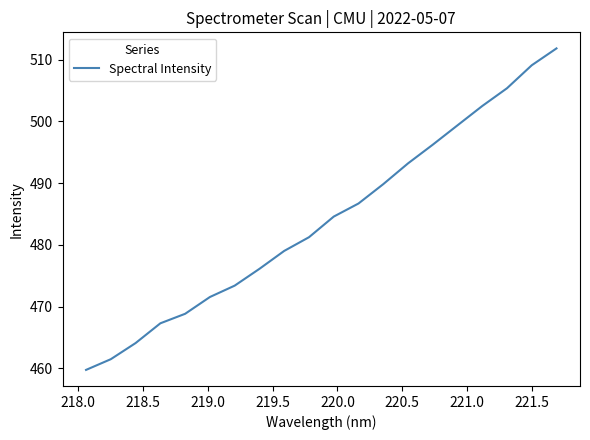

What is the greatest value displayed?

511.8